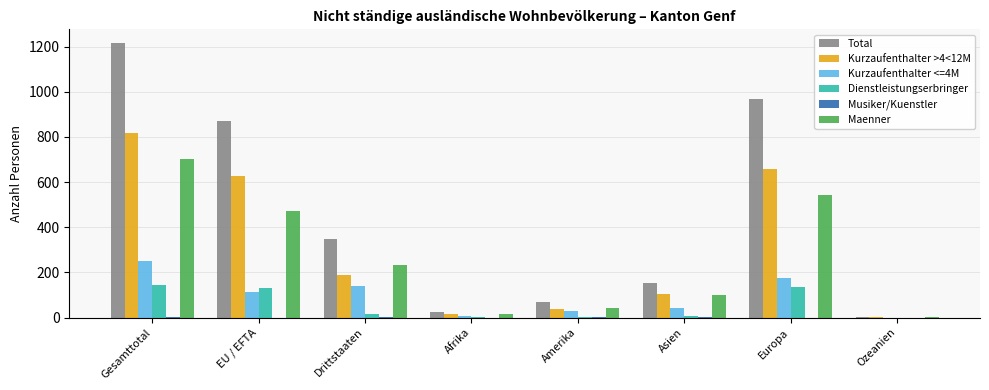

What is the total value across all series at Ozeanien?

5